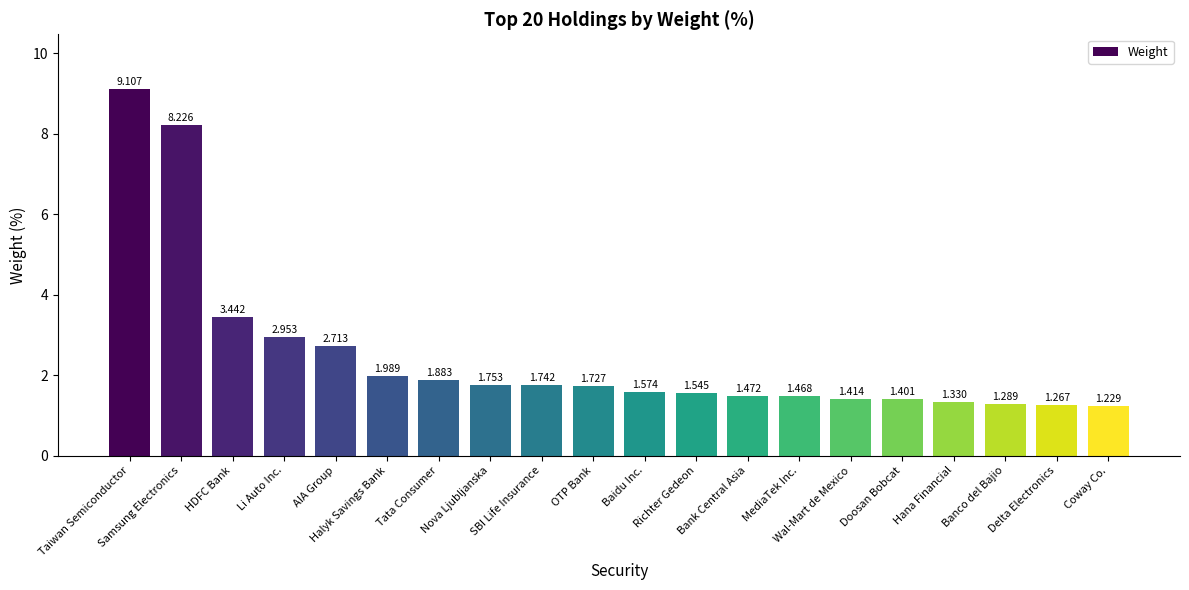

How many data points does each series have?

20